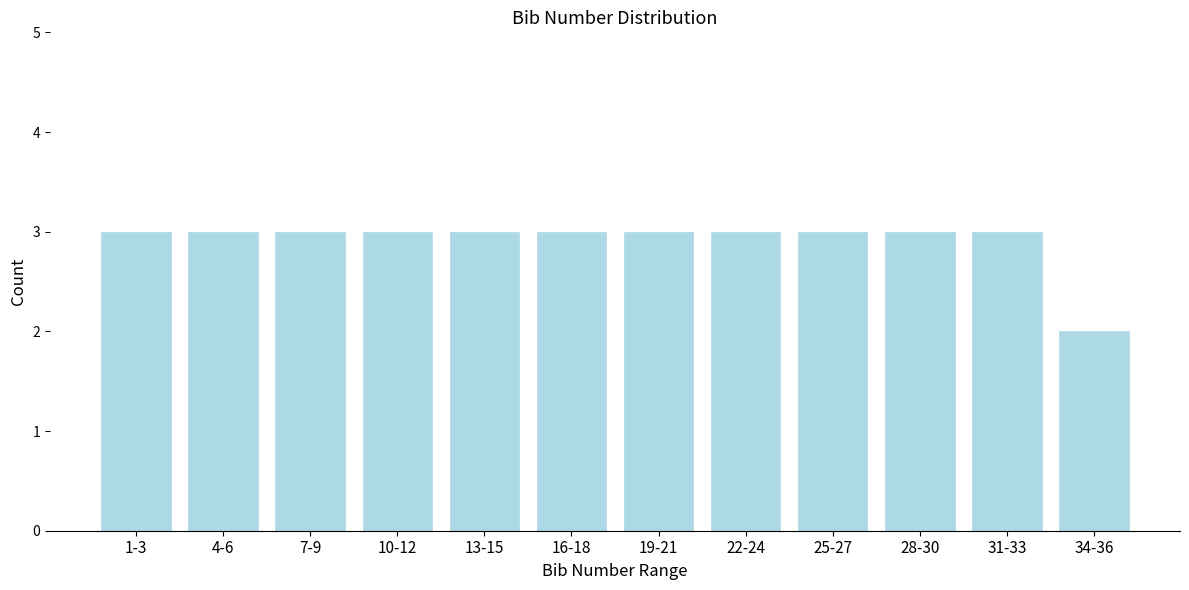

Reading right to left, extract all data points from this chart.

2	3	3	3	3	3	3	3	3	3	3	3